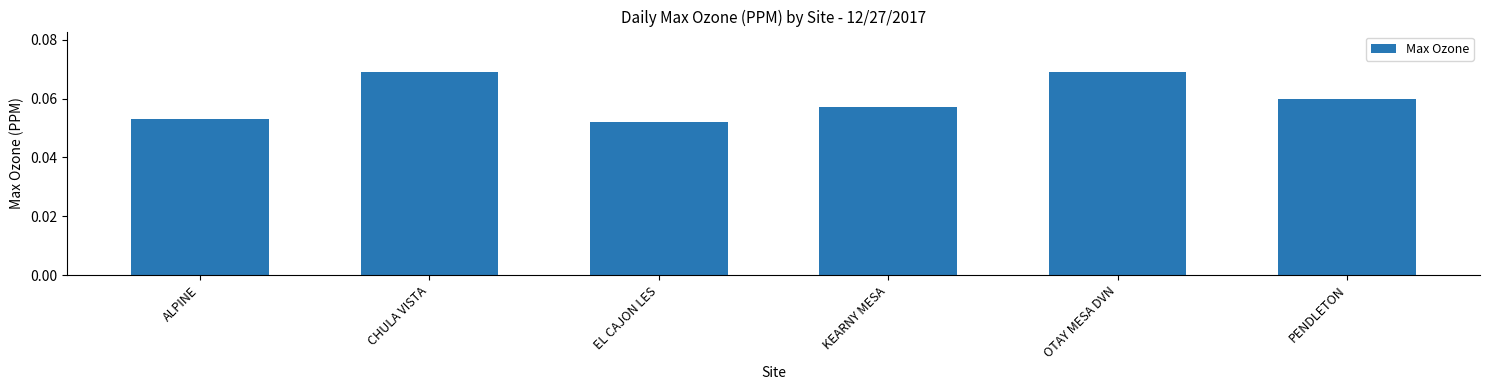

How many values are between 0 and 1?

6